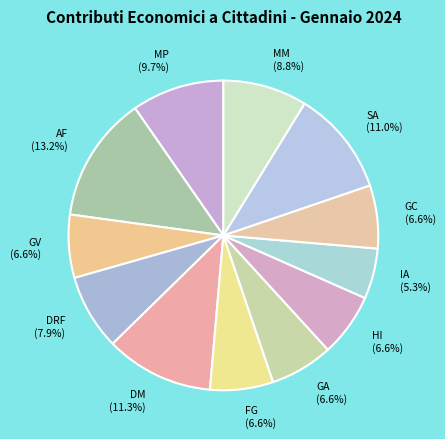

Is it true that HI is 7% of the pie?

True